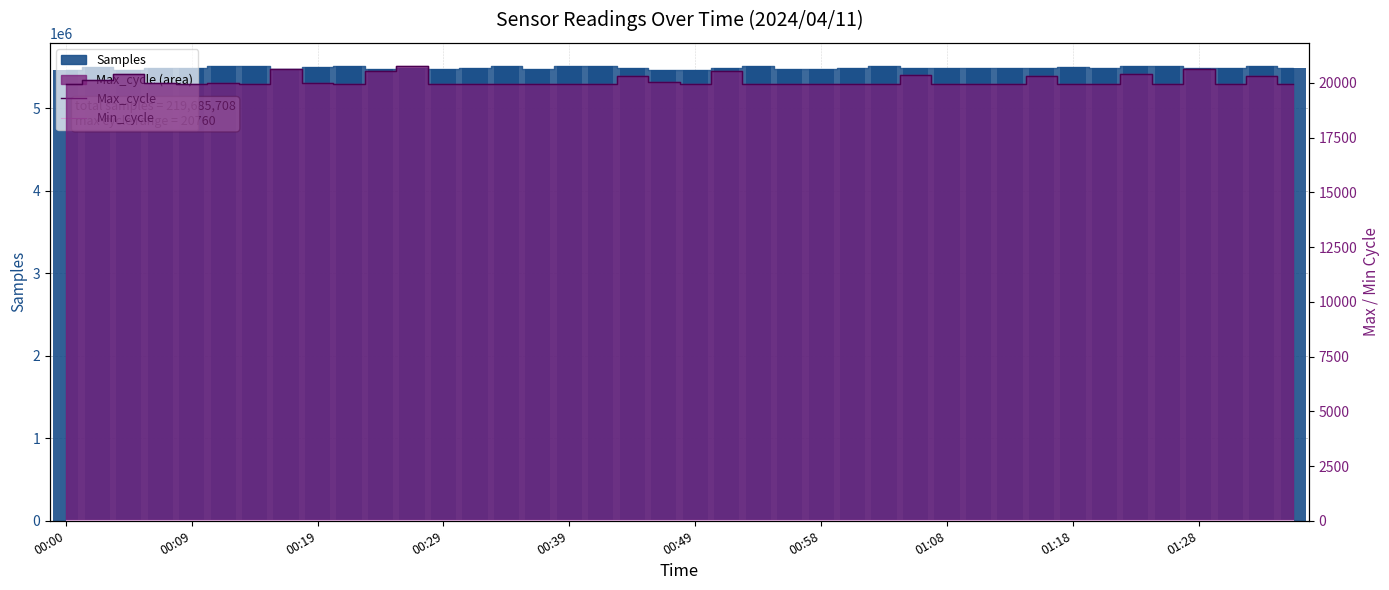

Is it true that Max_cycle equals 19935 at 35?

True